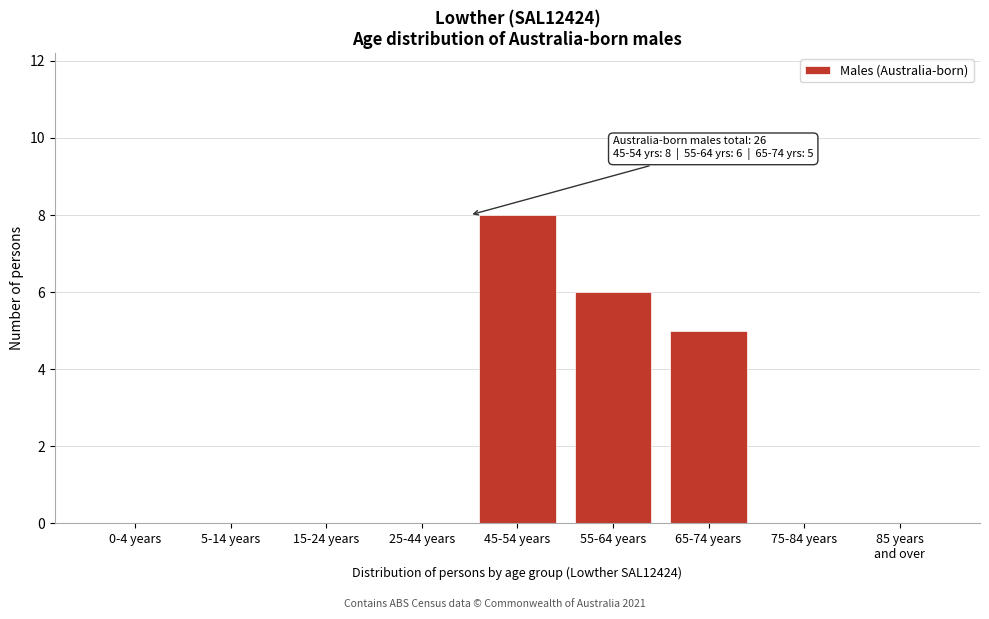

Is it true that the value at 0-4 years is -5?

False